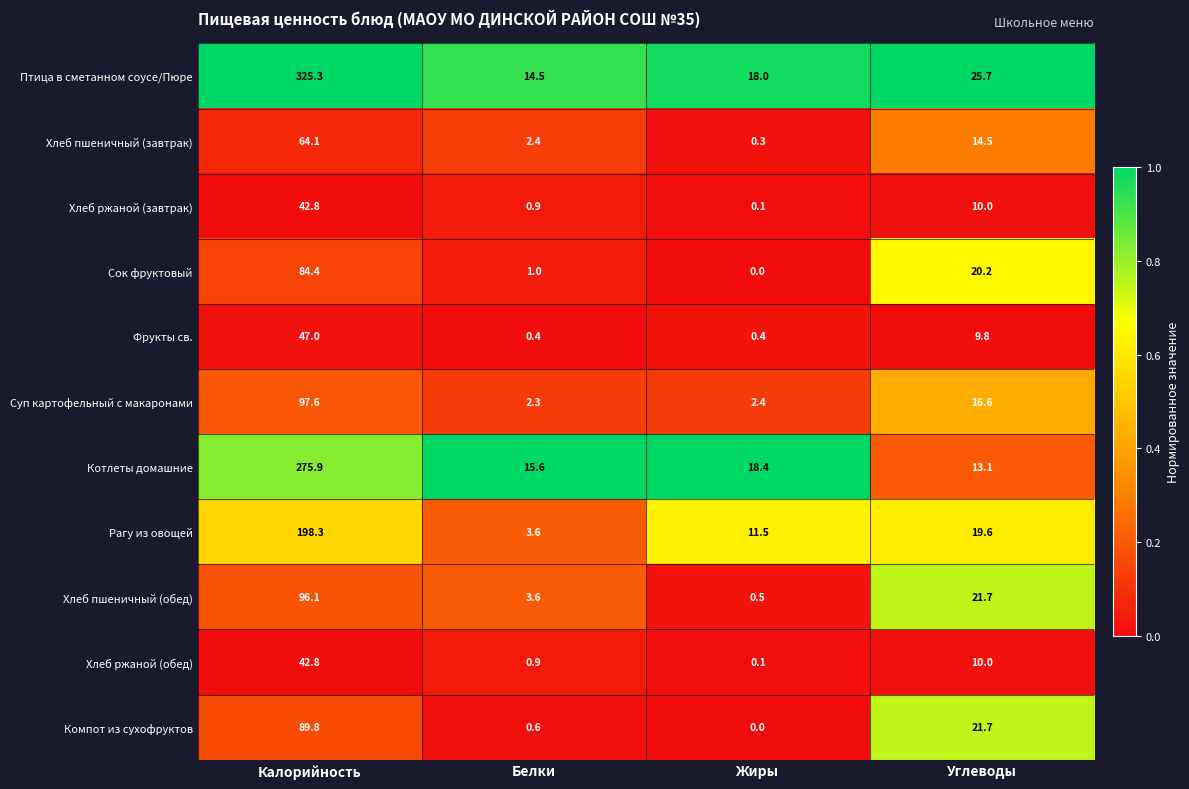

What is the average value of the Суп картофельный с макаронами series?

29.7